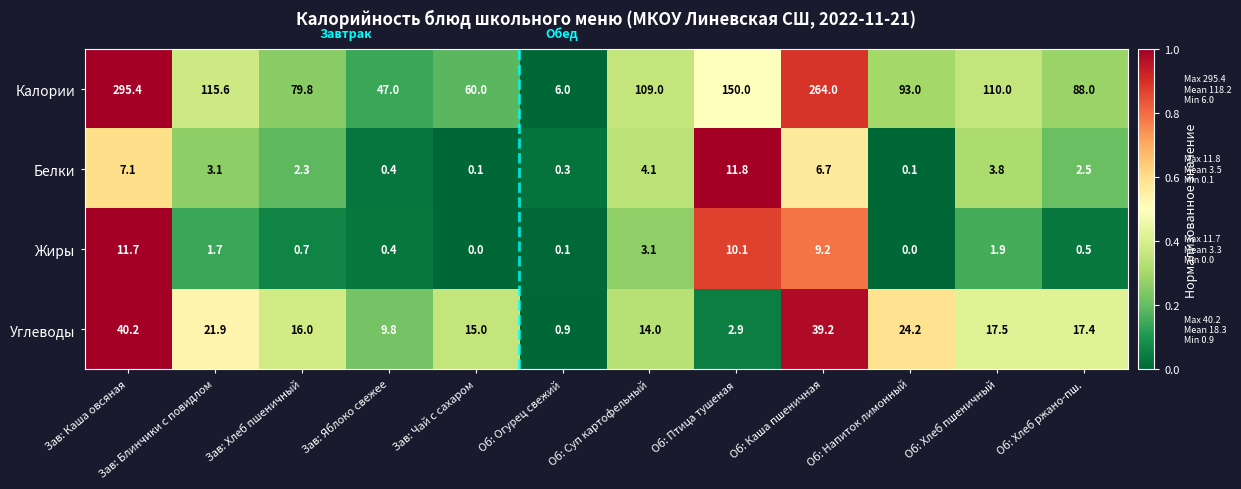

At which label is Углеводы closest to 20?

Зав: Блинчики с повидлом